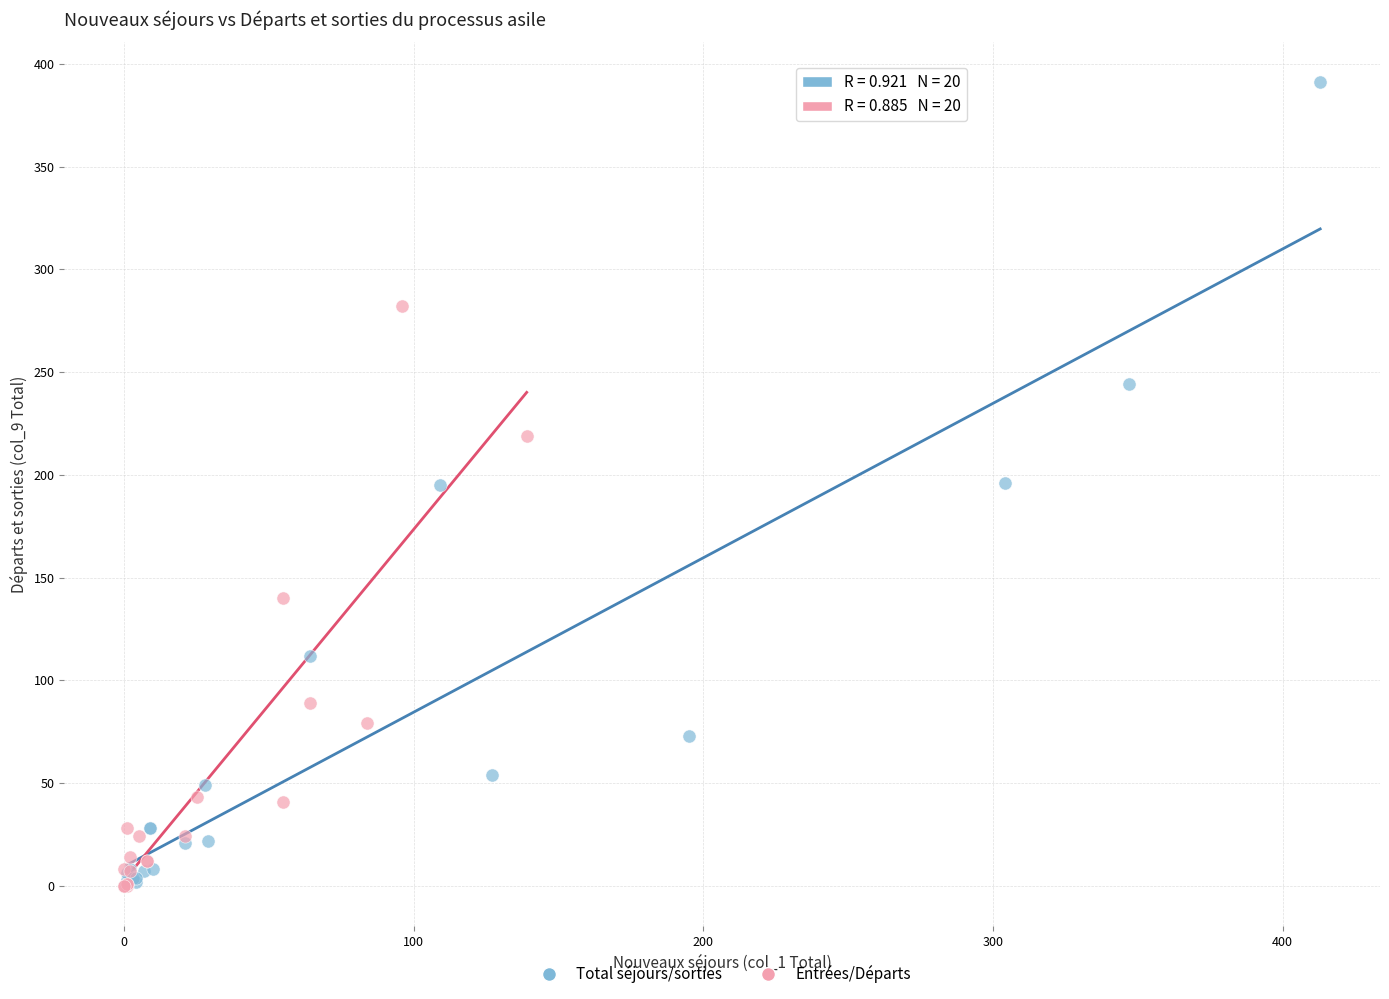

What are all the series names shown in the legend?

Total séjours/sorties, Entrées/Départs